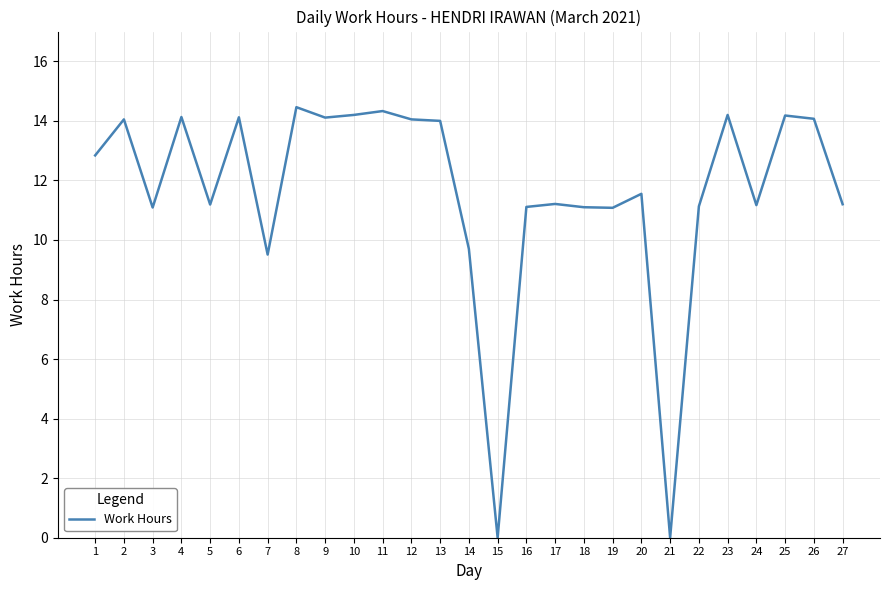

The value at 6 is 14.1. True or false?

True